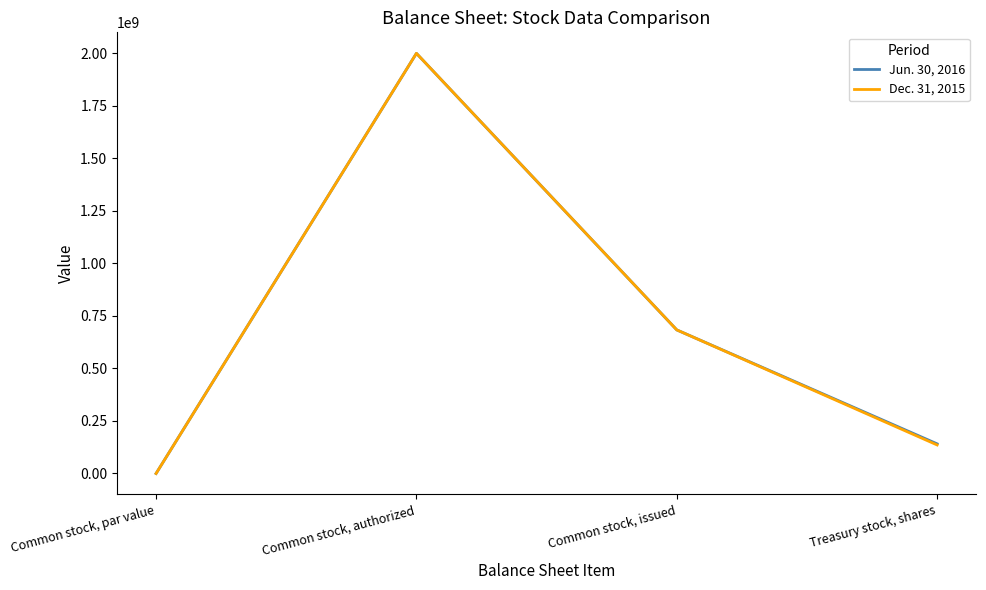

At which category is the sum across all series the highest?

Common stock, authorized